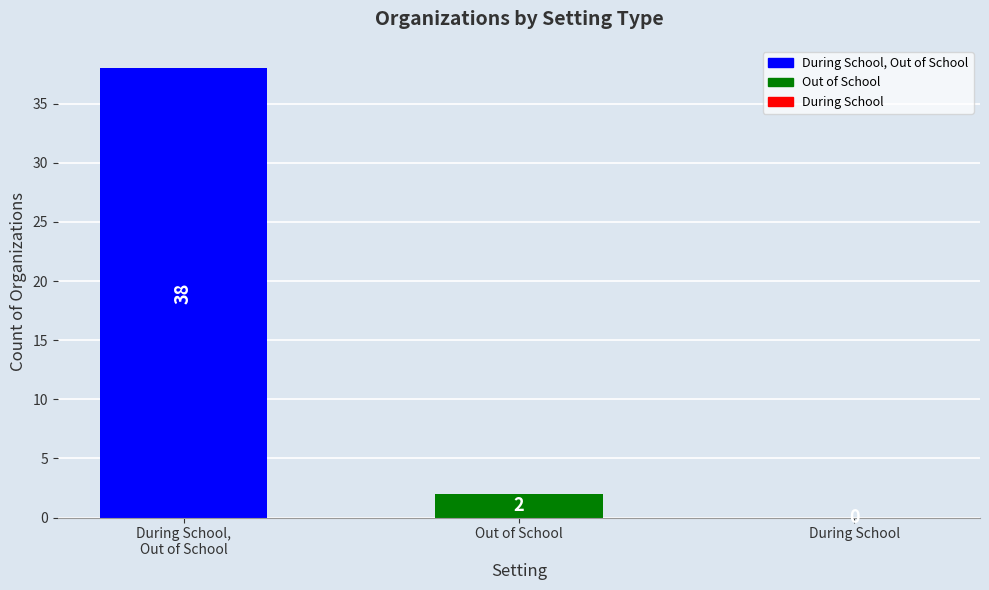

Between Out of School and During School, which is larger?

Out of School